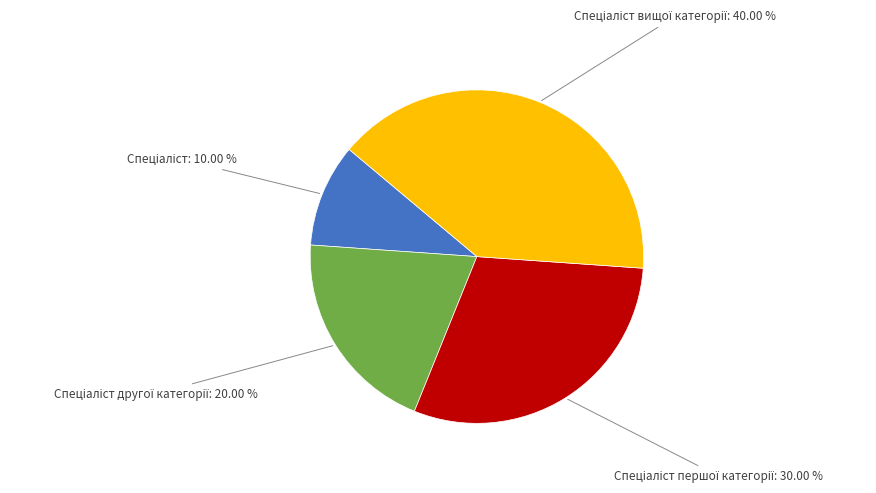

Is there a majority slice in this chart?

No